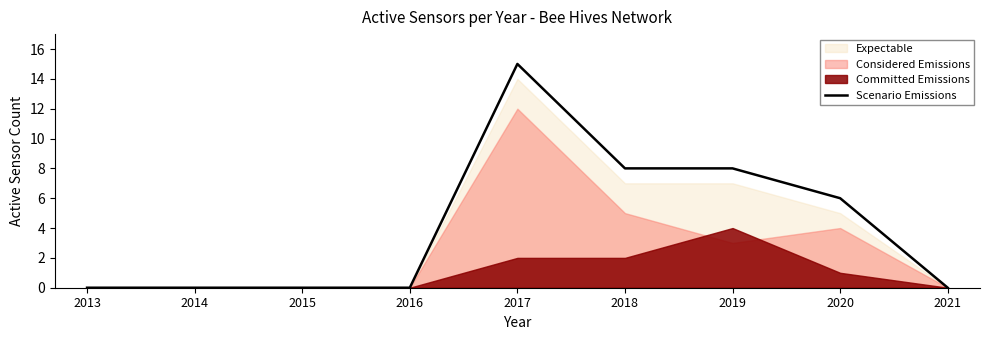

The value of Scenario Emissions at 2020 is 6. True or false?

True